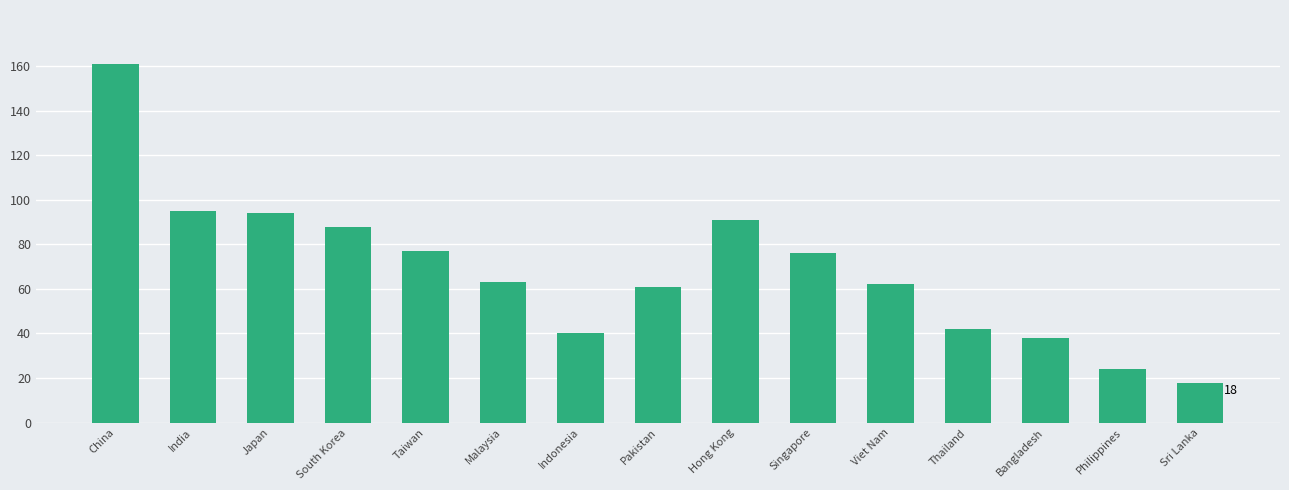

What is the difference between the values at India and Singapore?

19